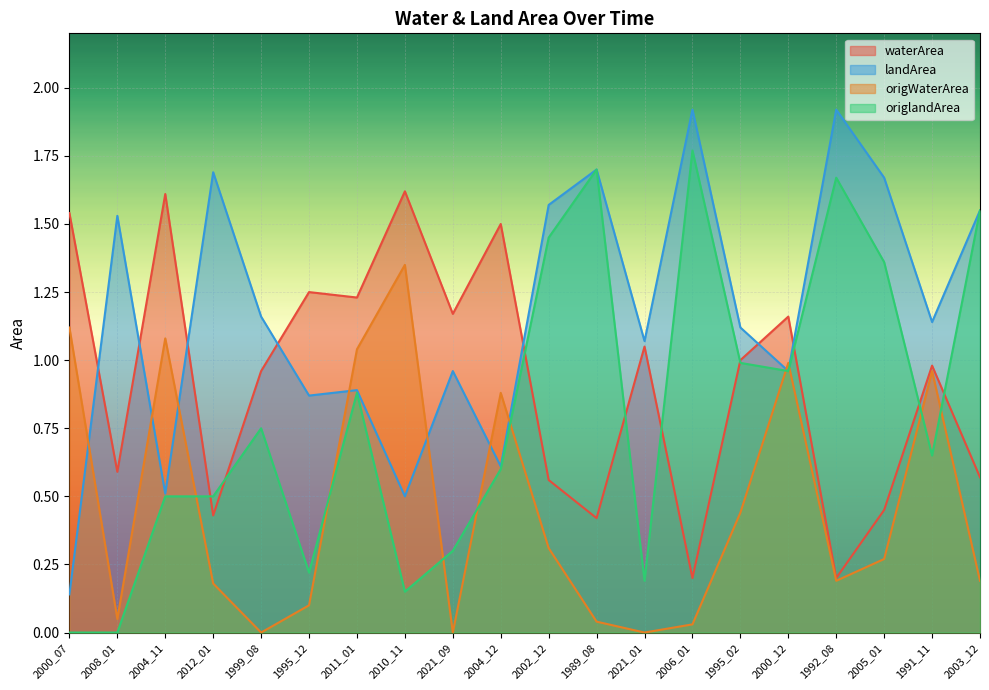

What is the label of the 8th point from the right?

2021_01